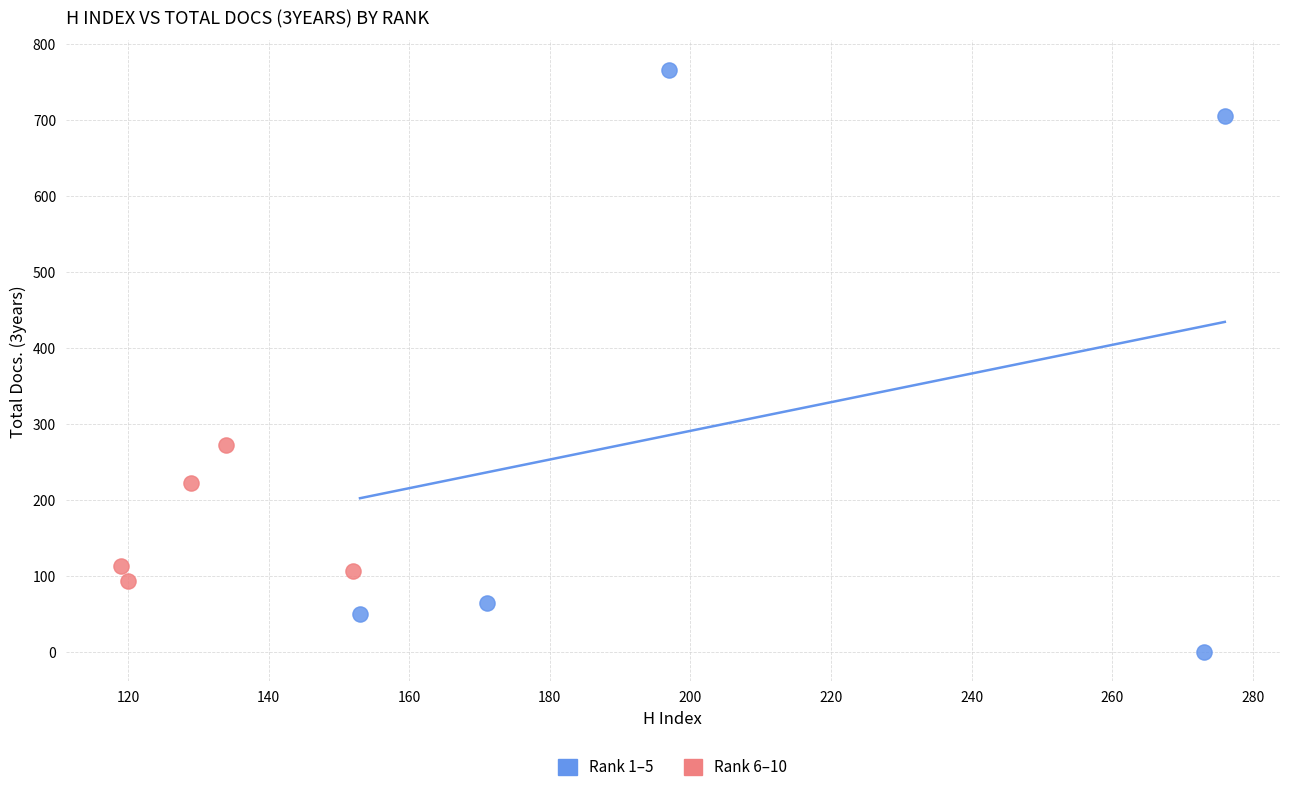

Which series has the widest spread of Y values?

Rank 1–5